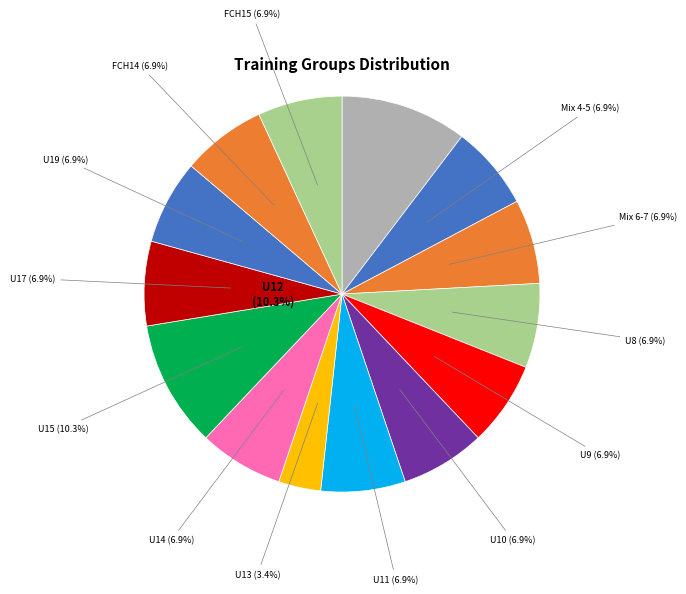

How many slices are in this pie chart?

14